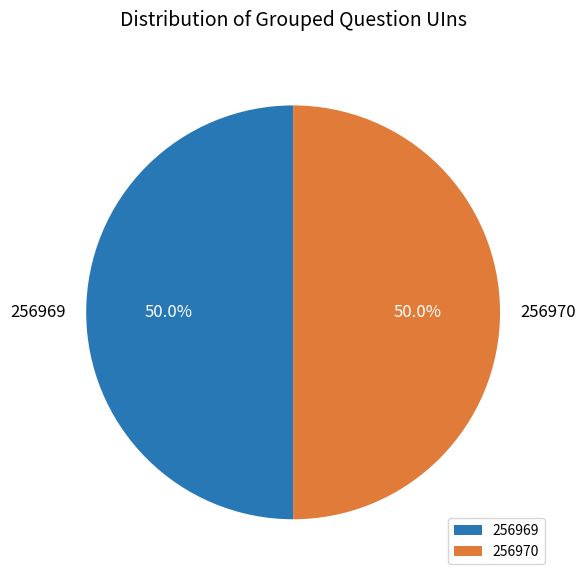

Is the sum of 256970 and 256969 greater than half?

Yes